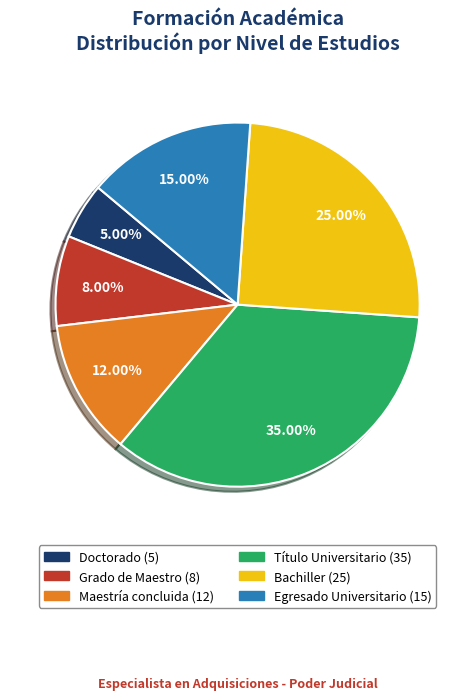

How many segments does this pie chart have?

6